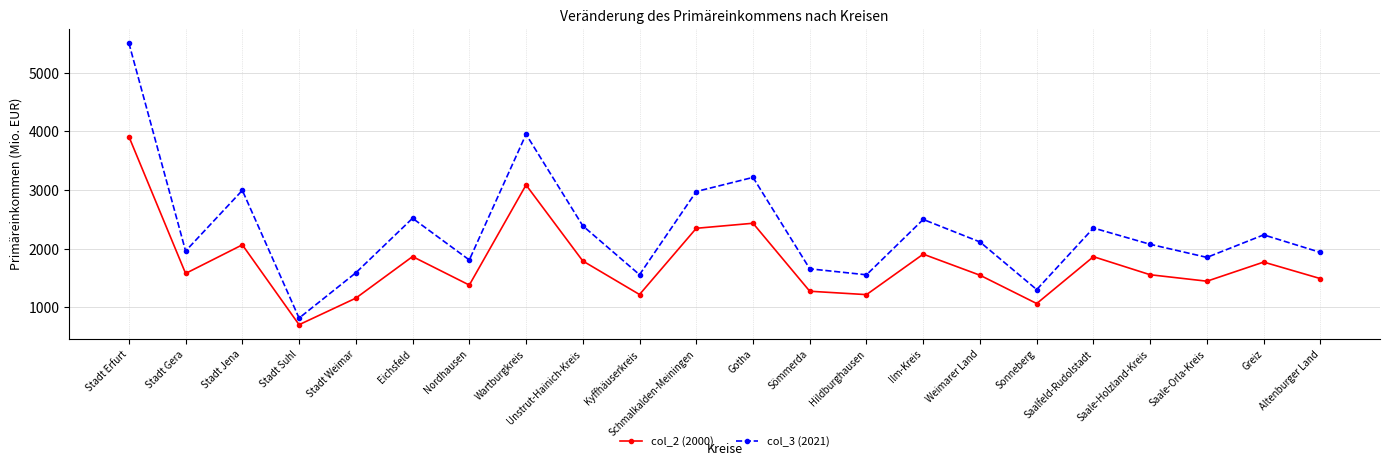

List the series in order of their overall mean, lowest first.

col_2 (2000), col_3 (2021)